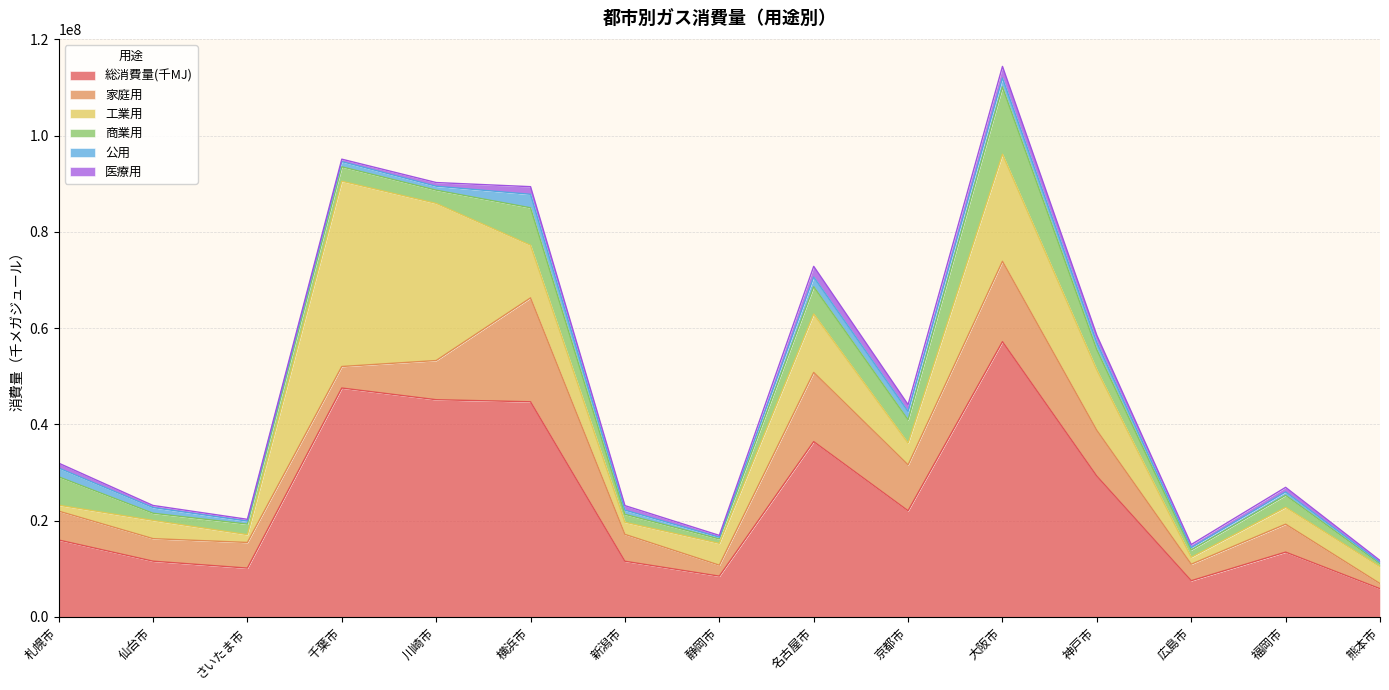

Reading left to right, list all the values displayed in this chart.

総消費量(千MJ): 15972079	11574132	10135144	47546124	45118749	44689307	11558357	8465362	36413527	22046351	57181320	29242035	7517278	13455952	5860215
家庭用: 5998528	4681318	5328342	4472640	8139502	21589879	5583159	2276840	14376754	9537362	16697655	9513686	3427294	5802605	1061145
工業用: 1233457	3790607	1621486	38493028	32643413	10931101	2514216	4531990	12133142	4520478	22241340	12544562	1430205	3498517	3487500
商業用: 5893876	1487460	2187052	2990389	2748185	7779549	1648865	919307	5662779	4837479	13967775	4199975	1530567	2498520	620145
公用: 1836936	1170676	622092	1078318	822937	2802601	876304	348084	2017386	1723388	1866195	1491435	490080	710344	299385
医療用: 1009282	444071	376171	511749	764711	1586177	935813	389141	2223466	1427644	2408355	1492378	639130	945966	392040